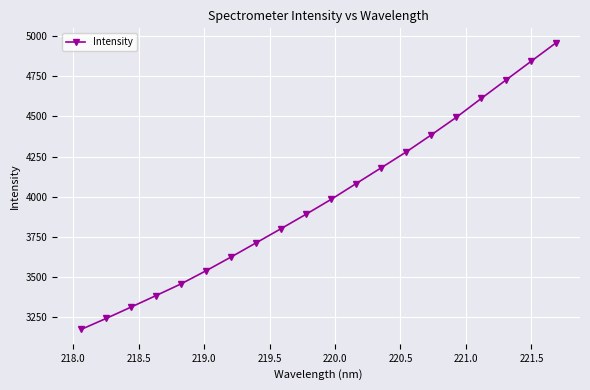

True or false: the data has more than 0 interior local peaks.

False